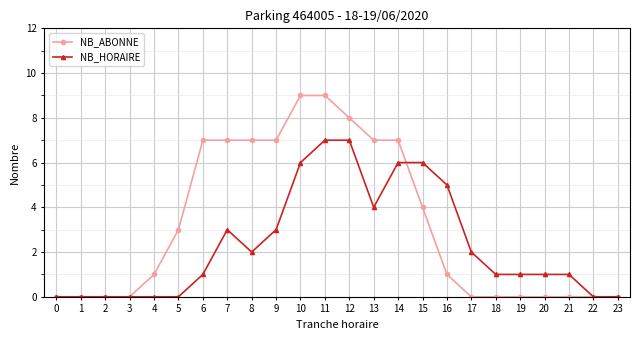

Rank the series by their average value, from lowest to highest.

NB_HORAIRE, NB_ABONNE